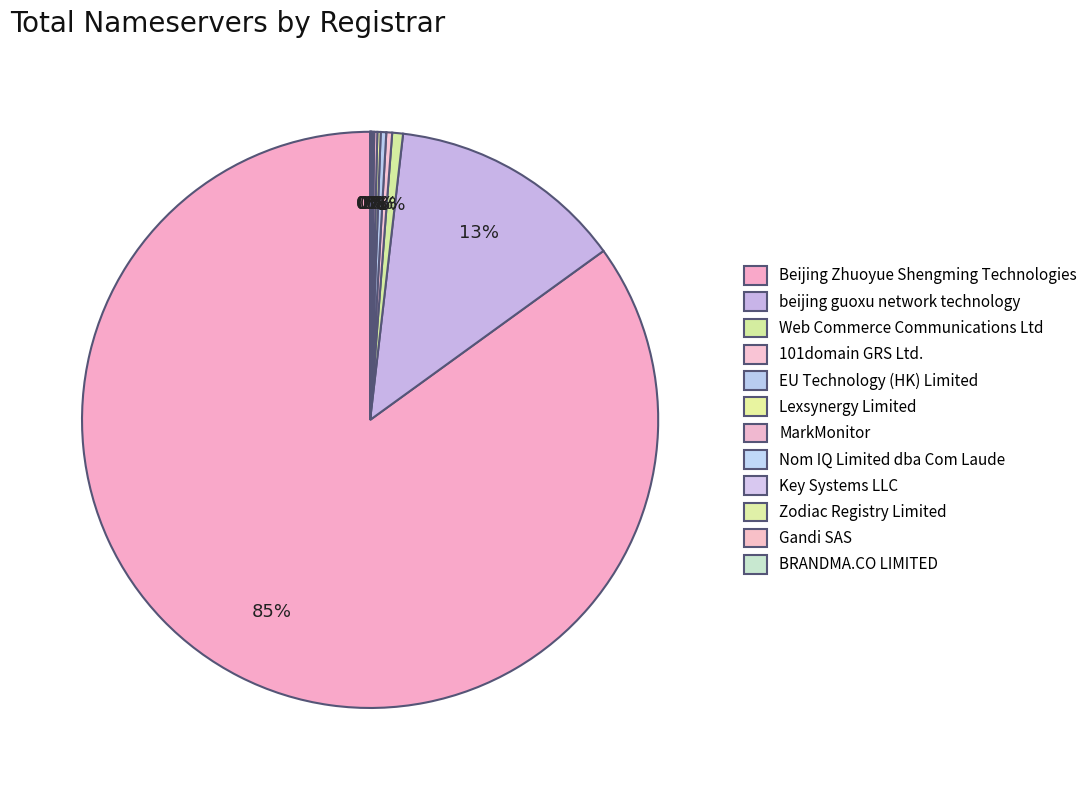

Is it true that beijing guoxu network technology is 13% of the pie?

True